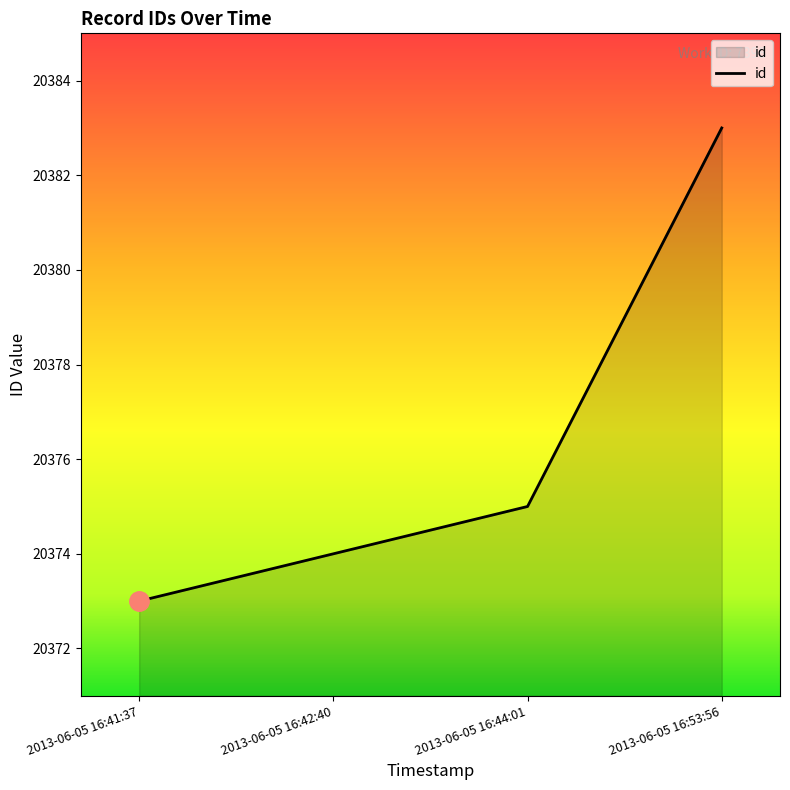

Approximately how many times larger is the value at 2013-06-05 16:44:01 compared to 2013-06-05 16:53:56?

1.0